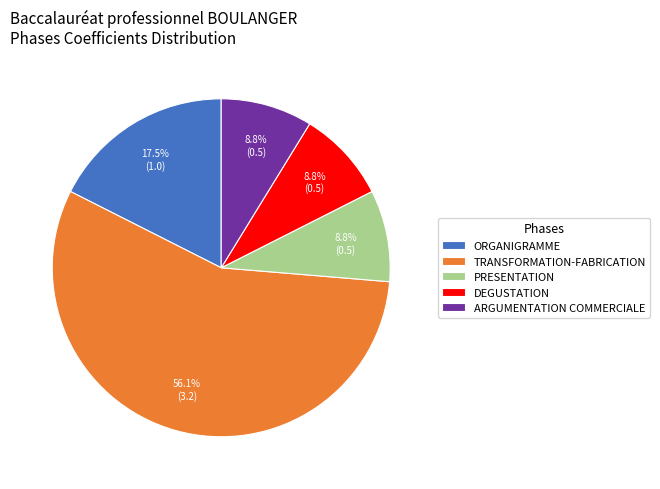

What is the largest slice in the pie chart?

TRANSFORMATION-FABRICATION